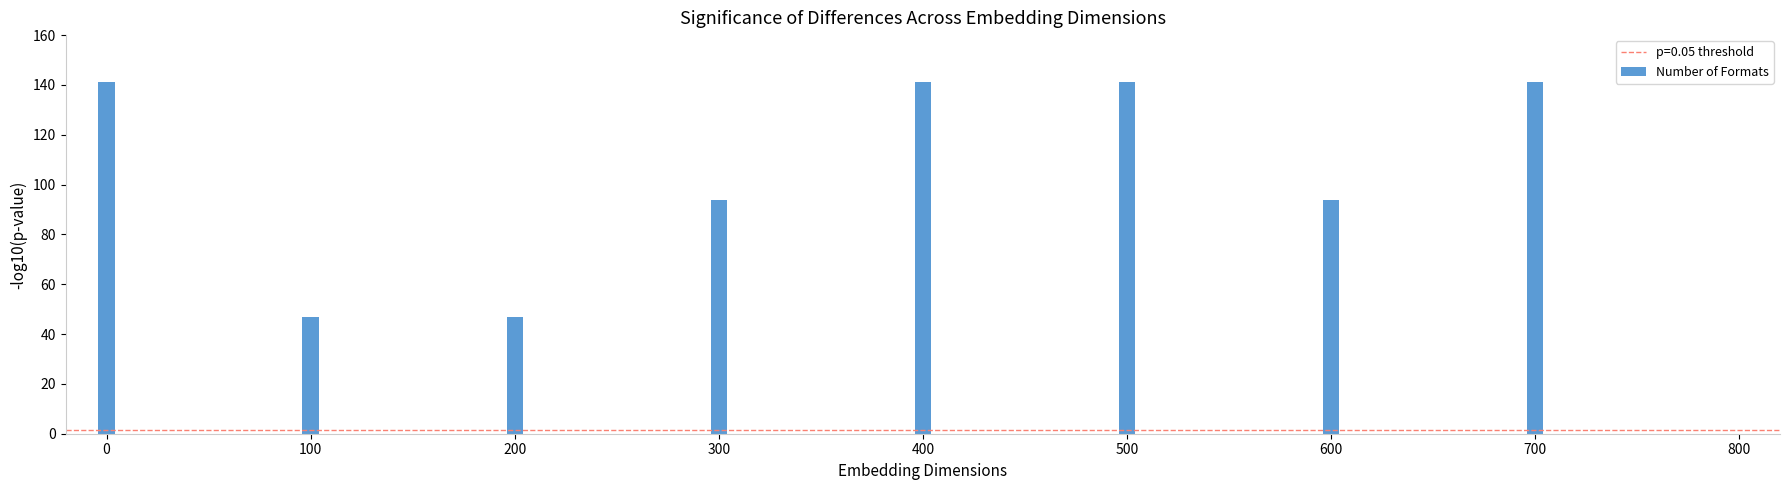

What is the difference between the maximum and second lowest values?

94